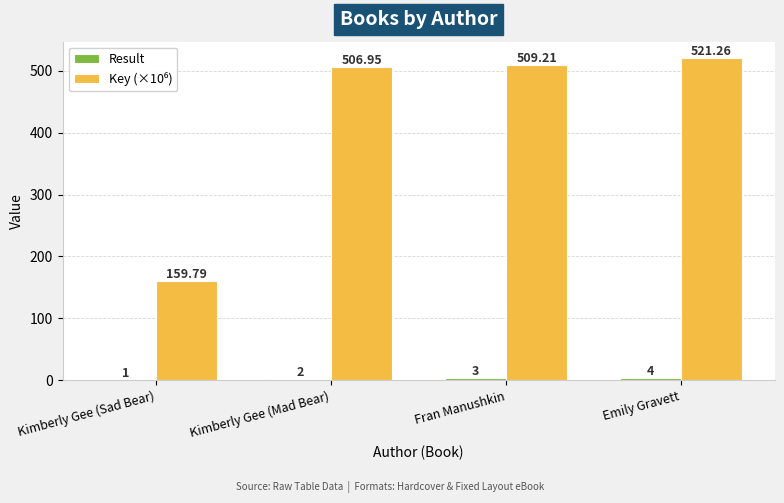

At which category is the sum across all series the highest?

Emily Gravett